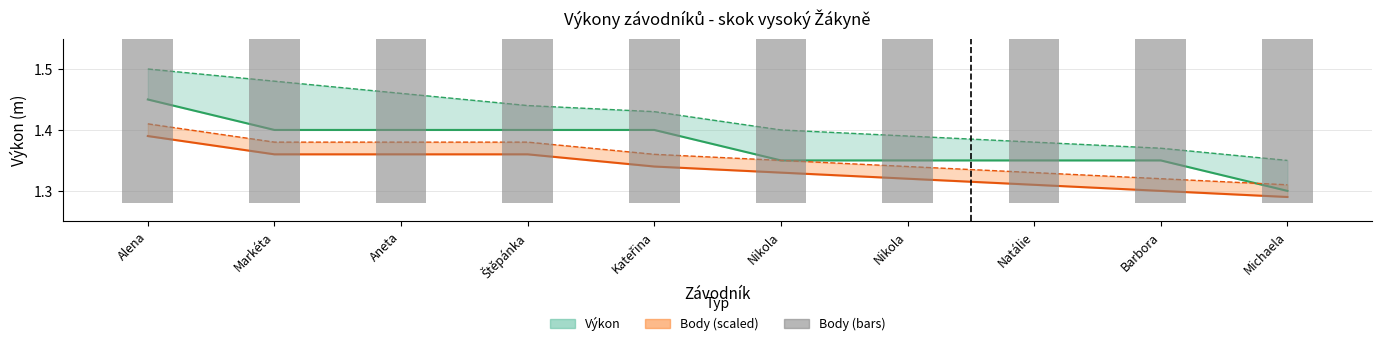

The value at Michaela is 1.3. True or false?

True